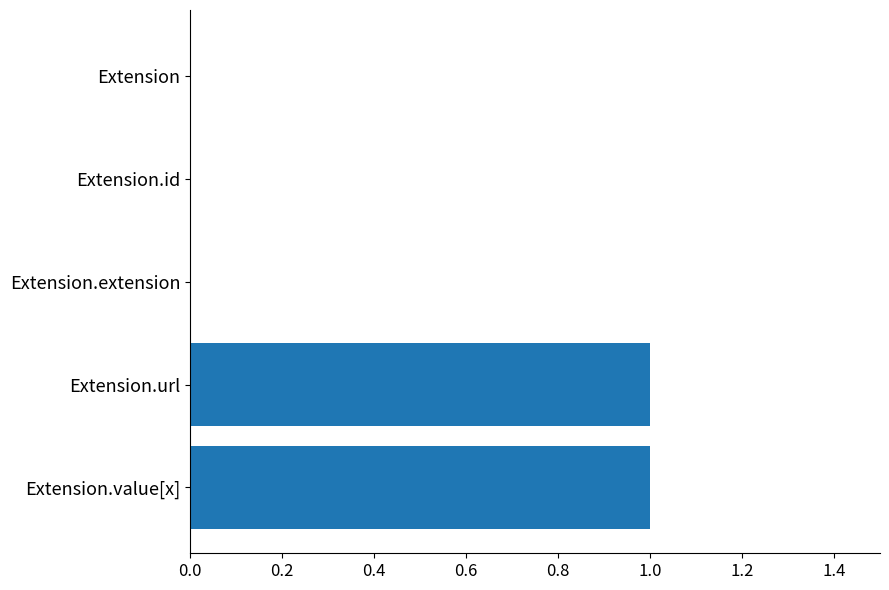

What is the maximum value shown in the chart?

1